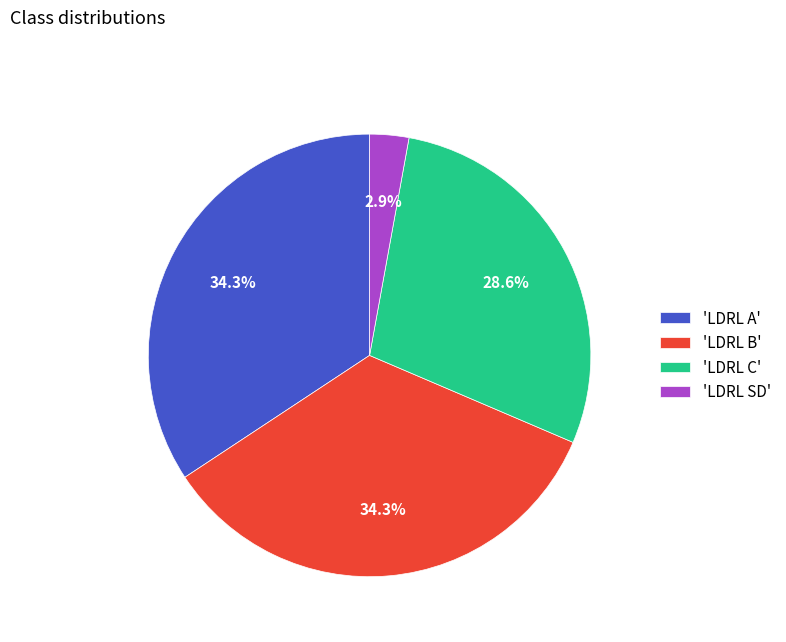

Does 'LDRL C' represent more than half of the total?

No